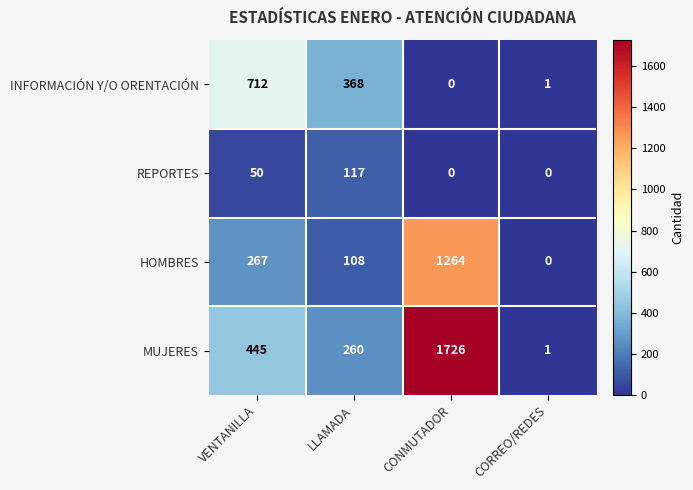

Which series changed the most between LLAMADA and CONMUTADOR?

MUJERES